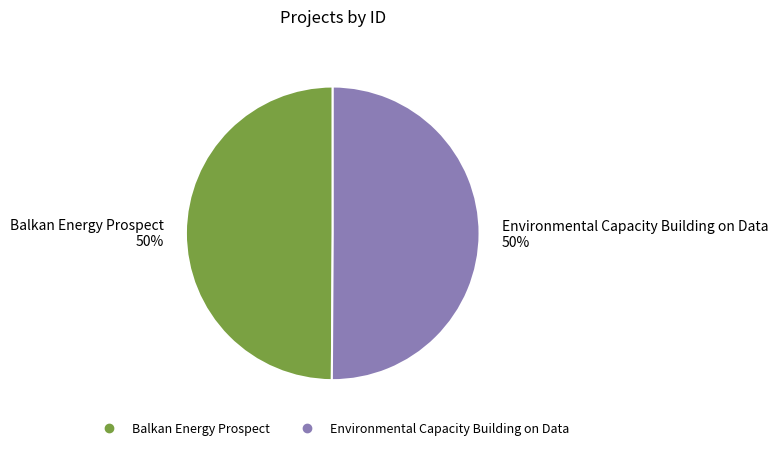

To the nearest percent, what is the combined percentage of Balkan Energy Prospect and Environmental Capacity Building on Data?

100%